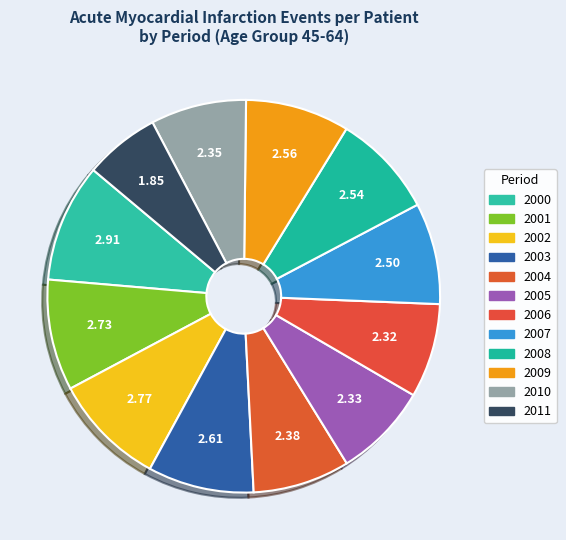

To the nearest percent, what is the difference between the 2011 and 2002 slice percentages?

3%